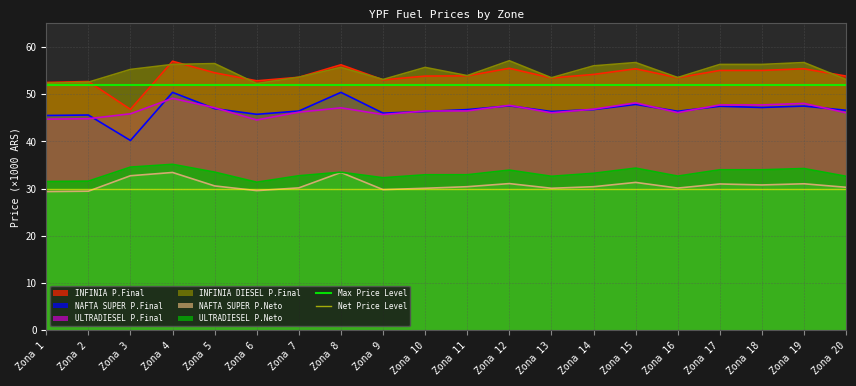

Is the value of Max Price Level at Zona 1 greater than the value of Net Price Level at Zona 1?

Yes